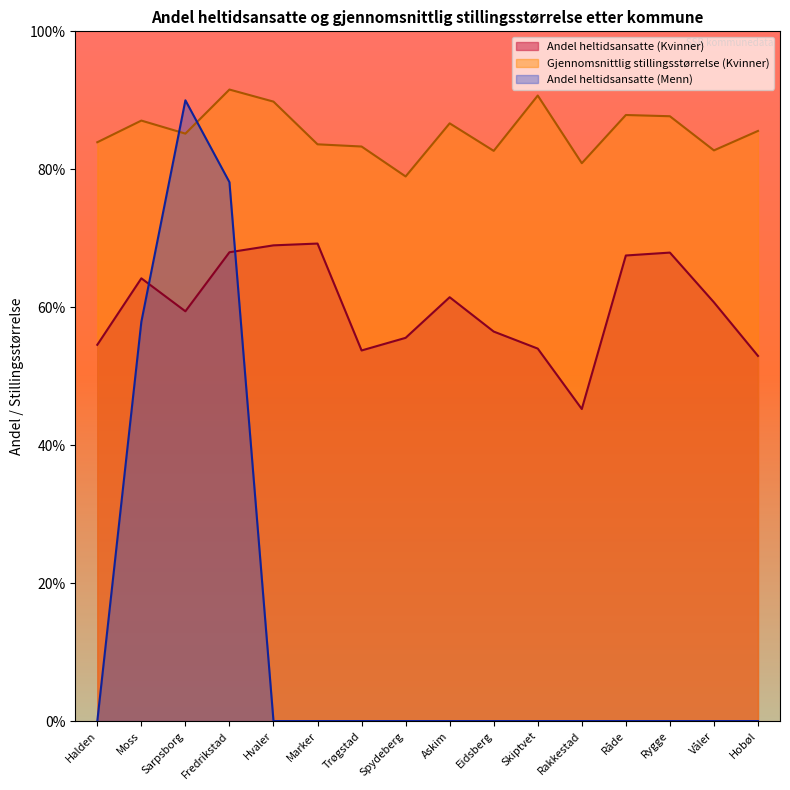

Does the chart have visible grid lines?

No